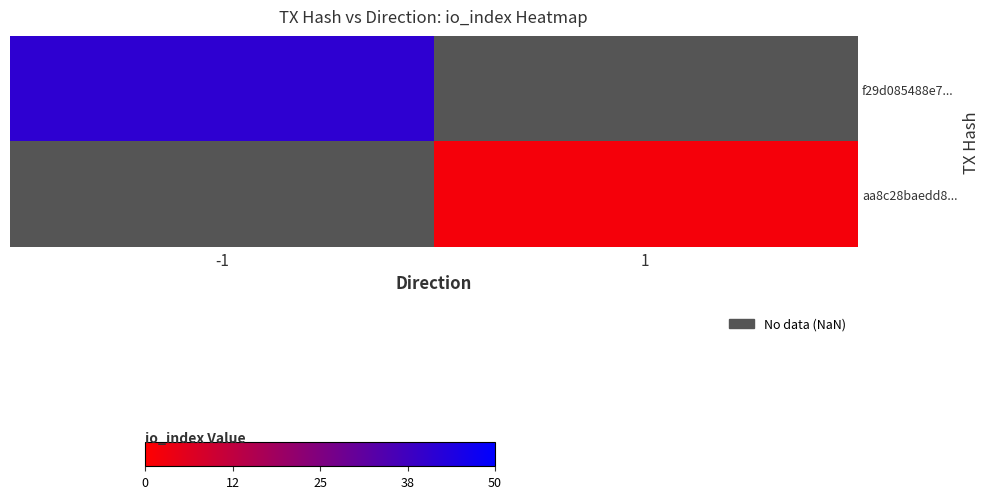

Where is f29d085488e7... nearest to the value 41?

-1